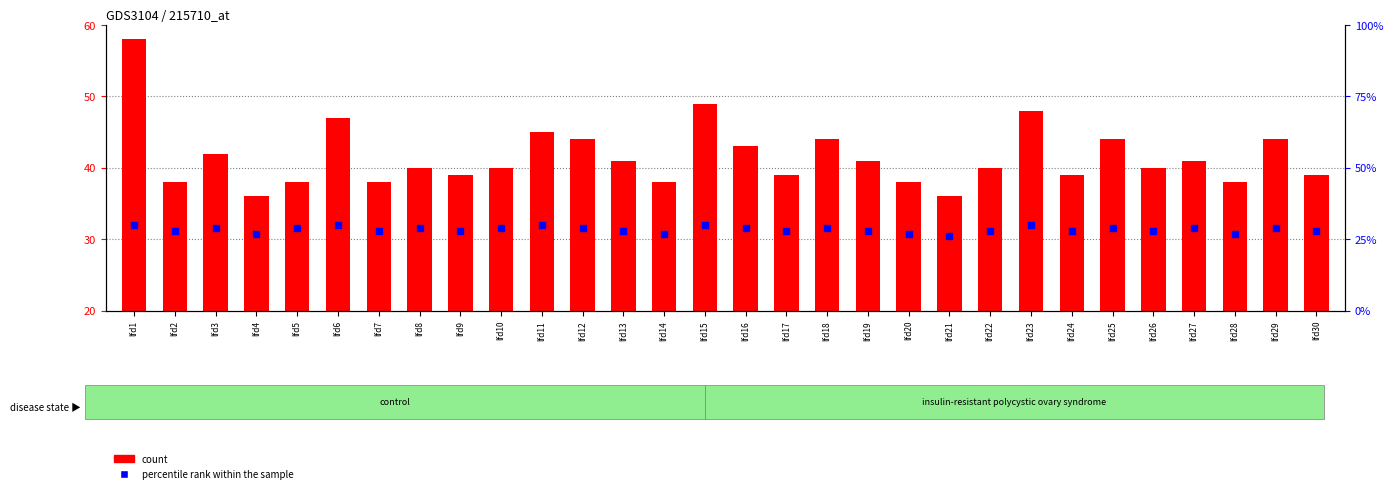

Which series has the largest Y range (max minus min)?

count